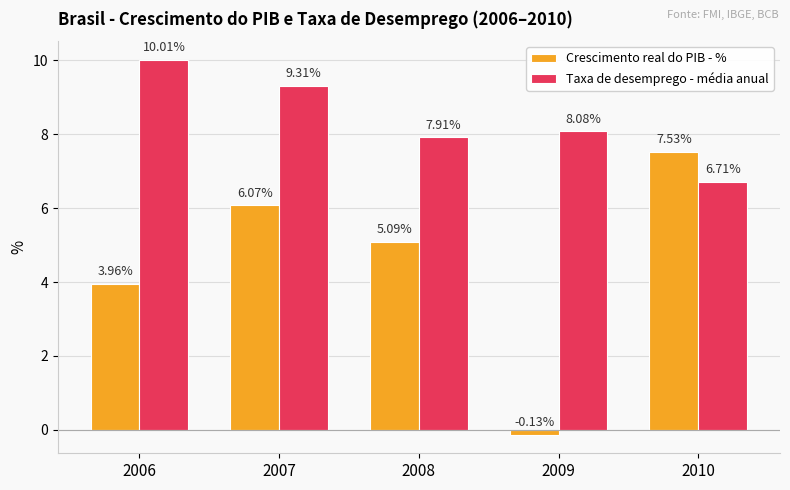

Is the value of Crescimento real do PIB - % at 2009 greater than the value of Taxa de desemprego - média anual at 2010?

No